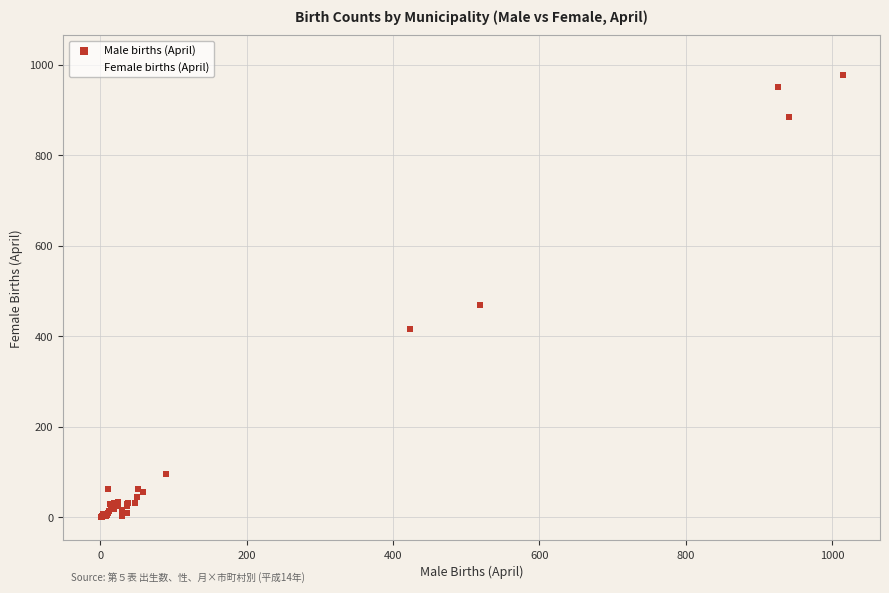

Which series has the largest Y range (max minus min)?

Female births (April)